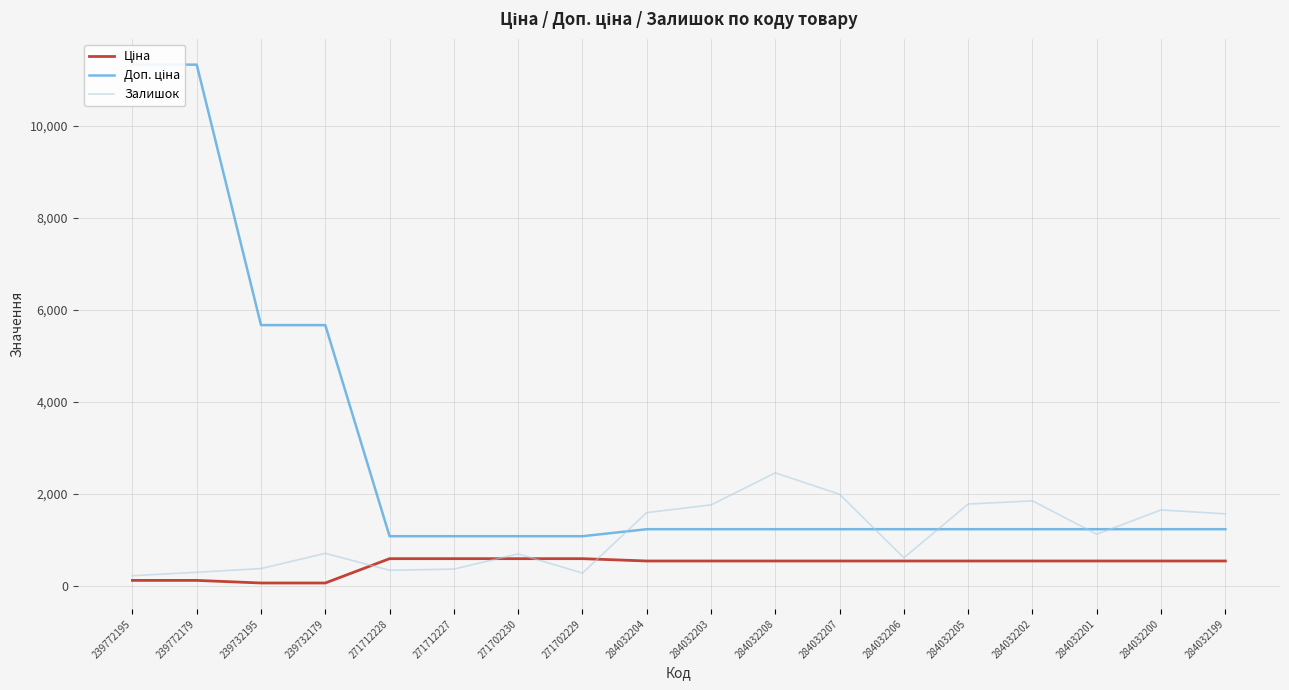

Rank the series by their maximum value, from lowest to highest.

Ціна, Залишок, Доп. ціна